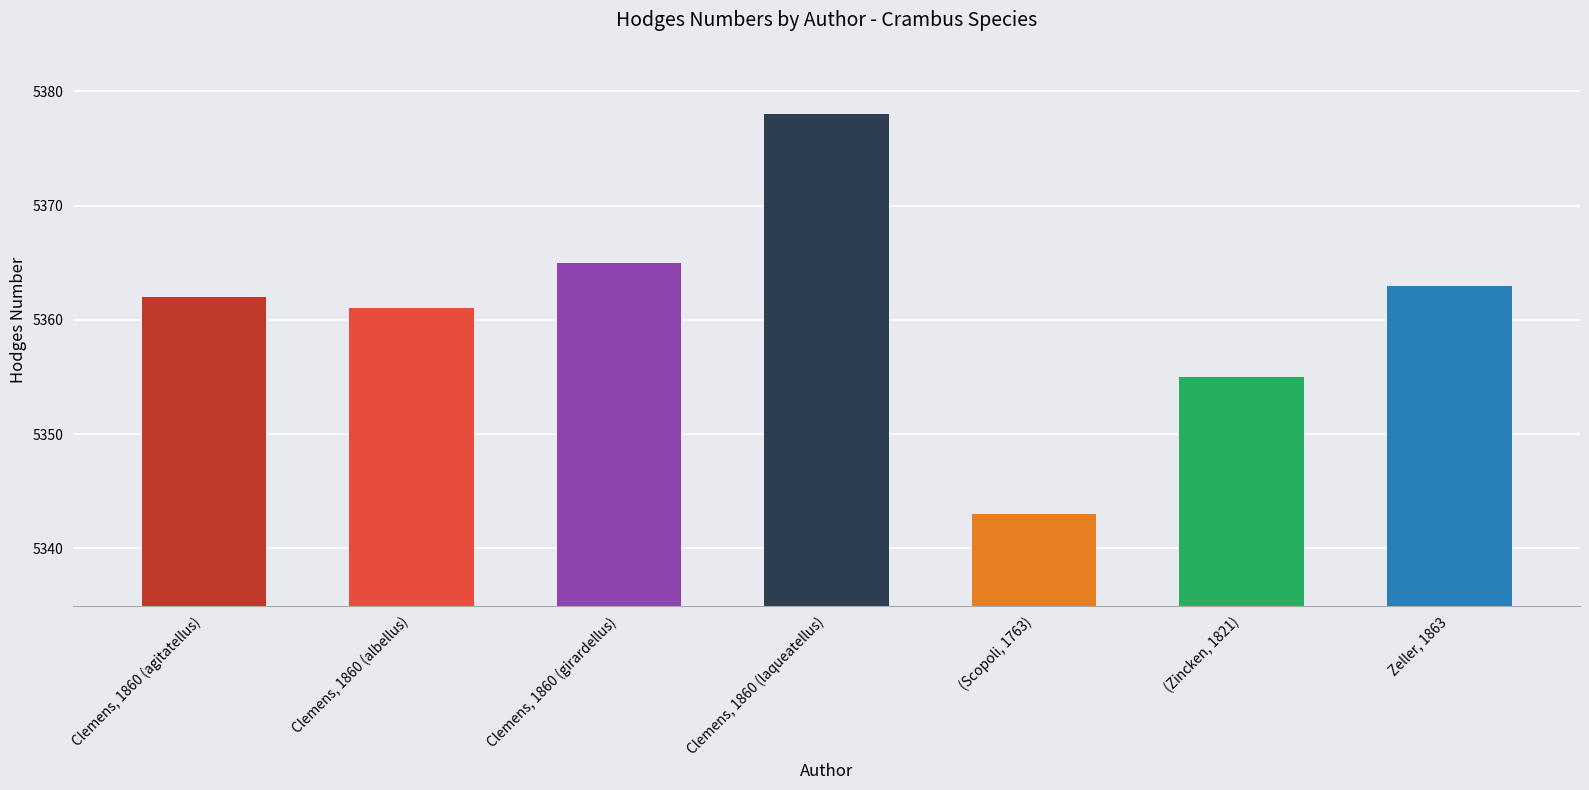

List the labels in order of value, largest first.

Clemens, 1860 (laqueatellus), Clemens, 1860 (girardellus), Zeller, 1863, Clemens, 1860 (agitatellus), Clemens, 1860 (albellus), (Zincken, 1821), (Scopoli, 1763)